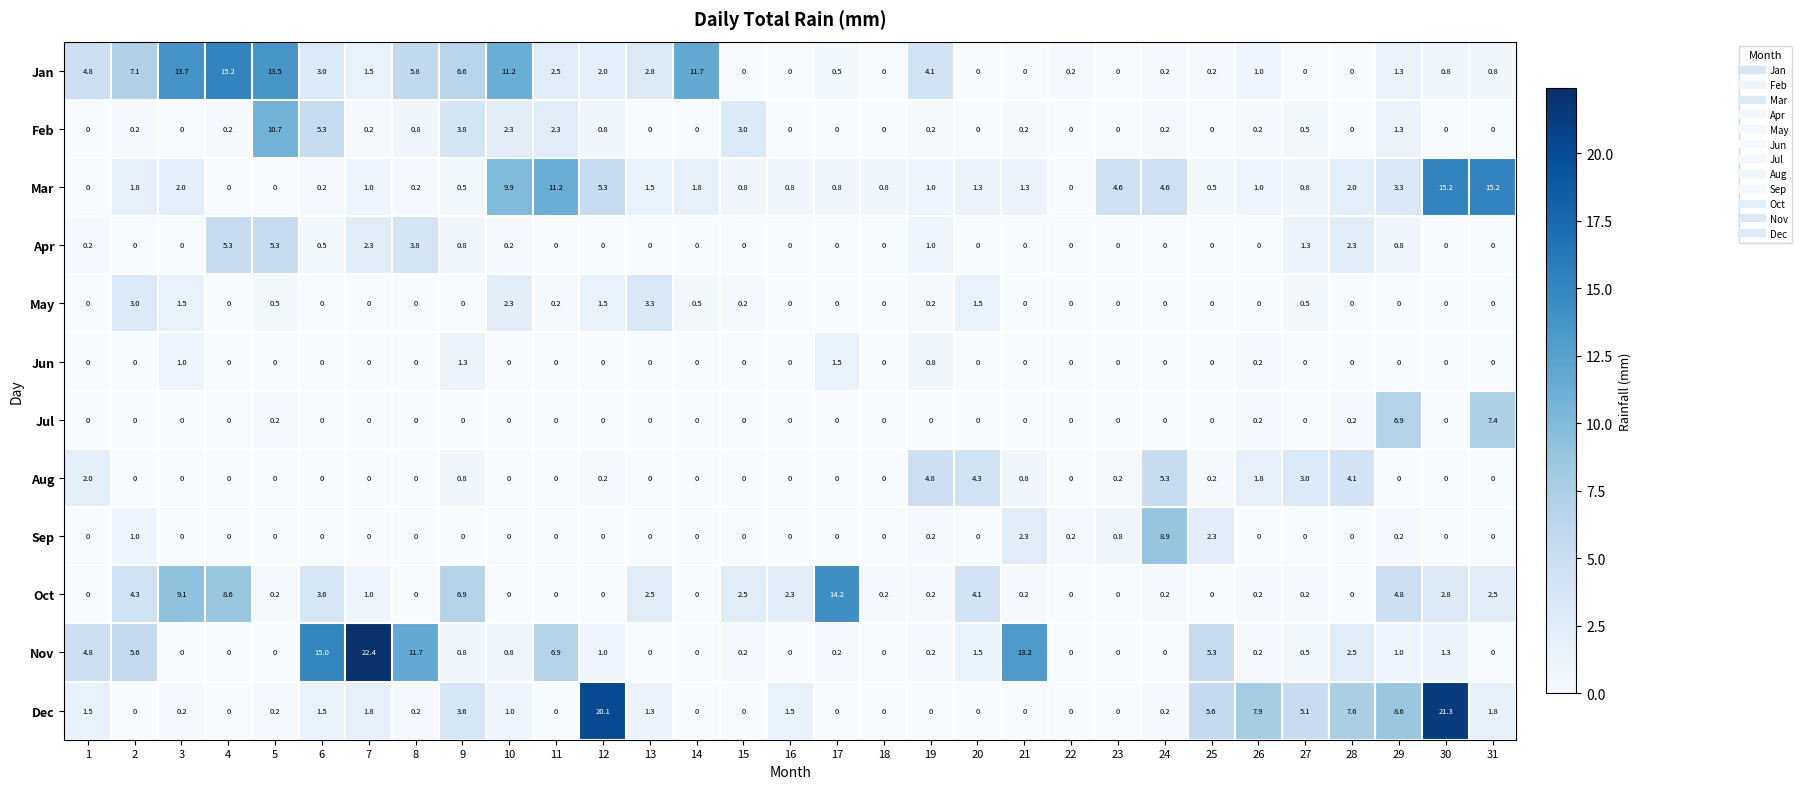

True or false: Jun has a value of 0.0 at 25.

True